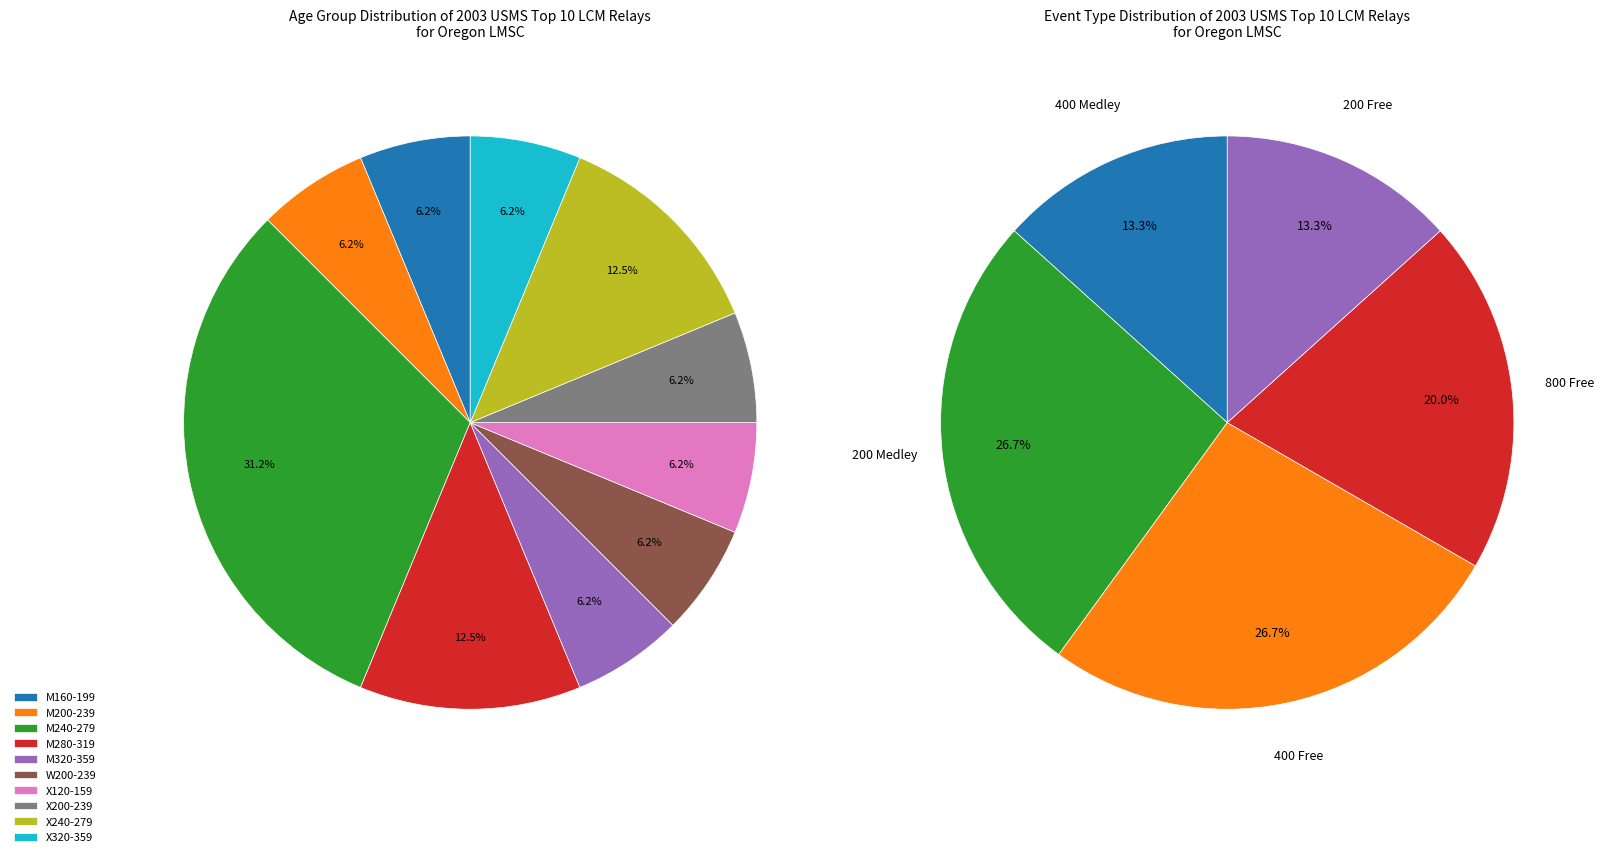

Count the number of slices in the pie.

10